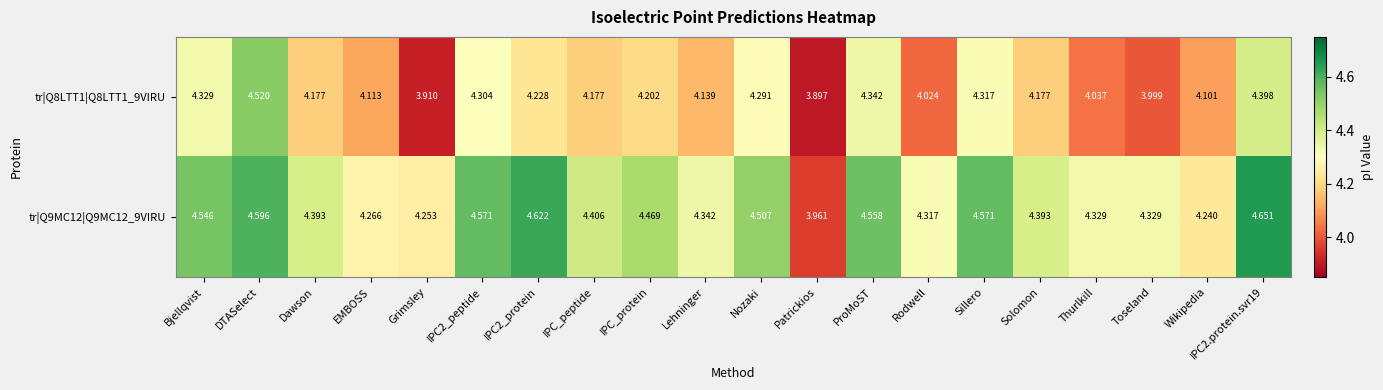

At which category is the sum across all series the highest?

DTASelect